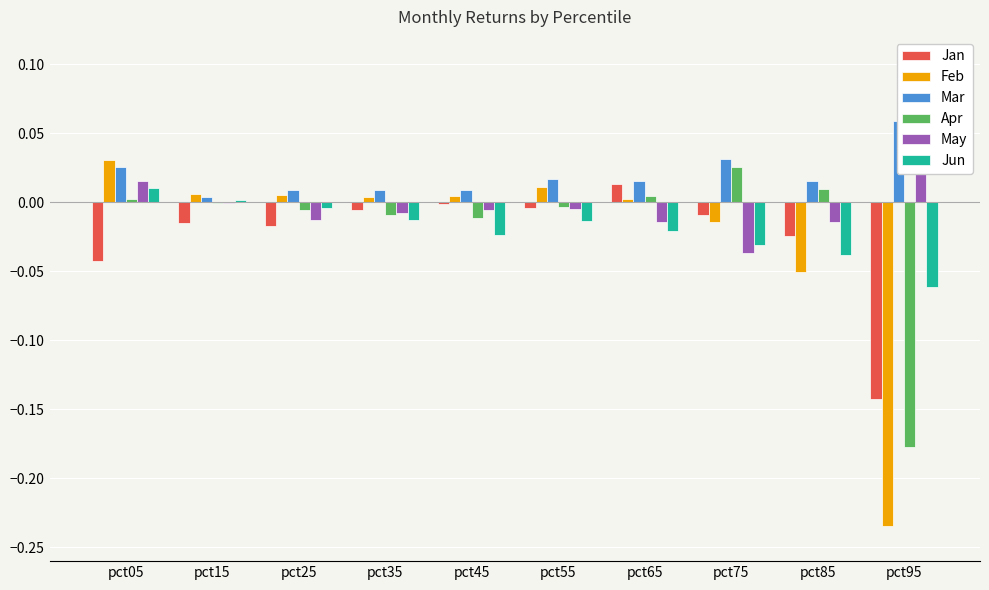

Reading left to right, transcribe all the data shown in this chart.

Jan: -0.0	-0.0	-0.0	-0.0	-0.0	-0.0	0.0	-0.0	-0.0	-0.1
Feb: 0.0	0.0	0.0	0.0	0.0	0.0	0.0	-0.0	-0.1	-0.2
Mar: 0.0	0.0	0.0	0.0	0.0	0.0	0.0	0.0	0.0	0.1
Apr: 0.0	-0.0	-0.0	-0.0	-0.0	-0.0	0.0	0.0	0.0	-0.2
May: 0.0	-0.0	-0.0	-0.0	-0.0	-0.0	-0.0	-0.0	-0.0	0.1
Jun: 0.0	0.0	-0.0	-0.0	-0.0	-0.0	-0.0	-0.0	-0.0	-0.1